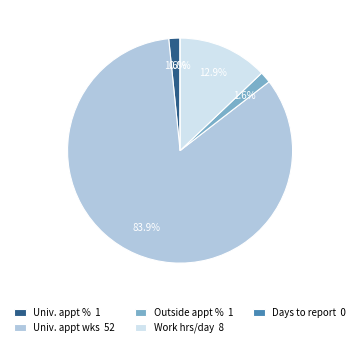

What is the change in value from University appointment period in weeks to # hours in your typical work day?

-44